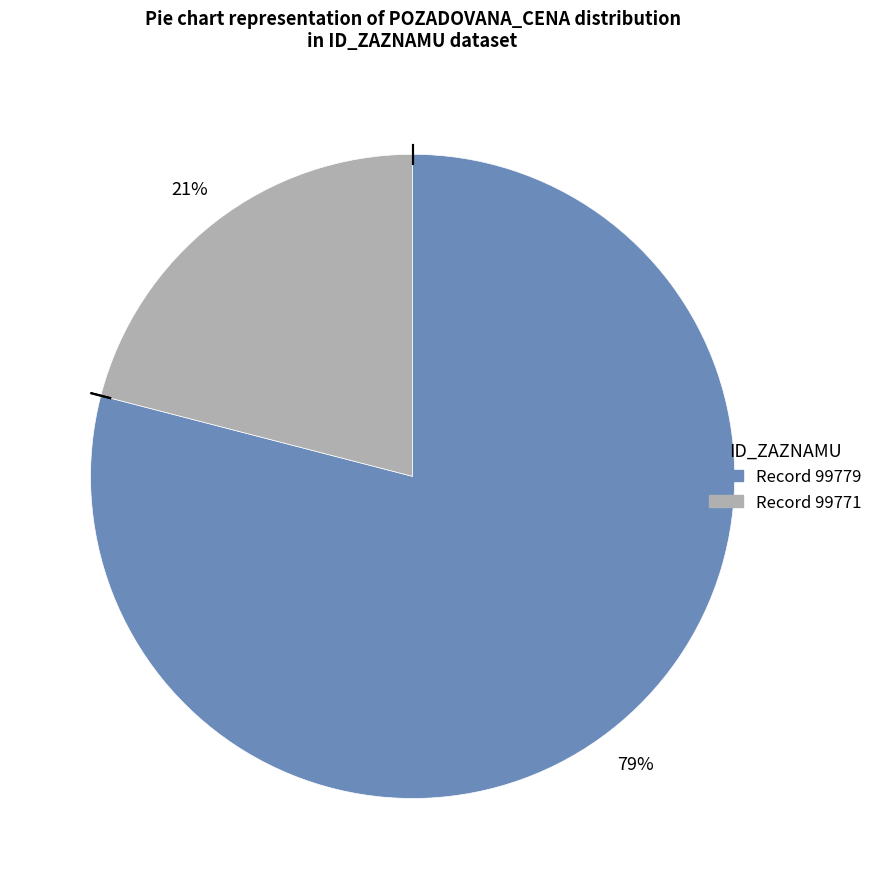

To the nearest percent, what is the difference between the largest and smallest slice percentages?

58%